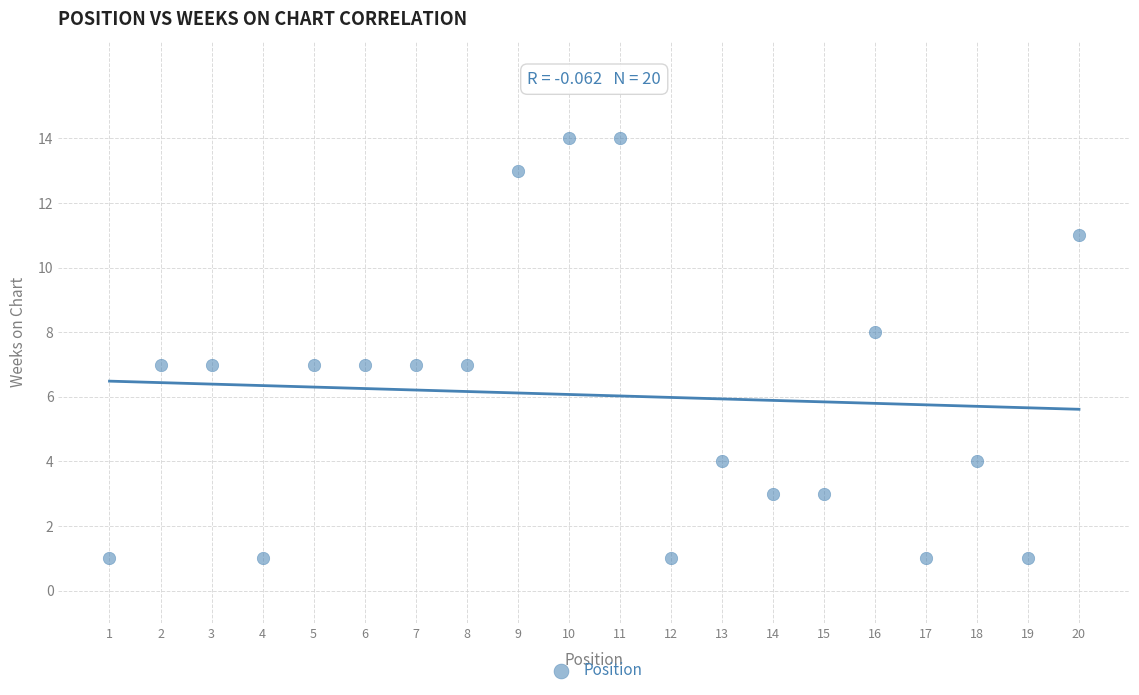

What is the range of X values (max minus min)?

19